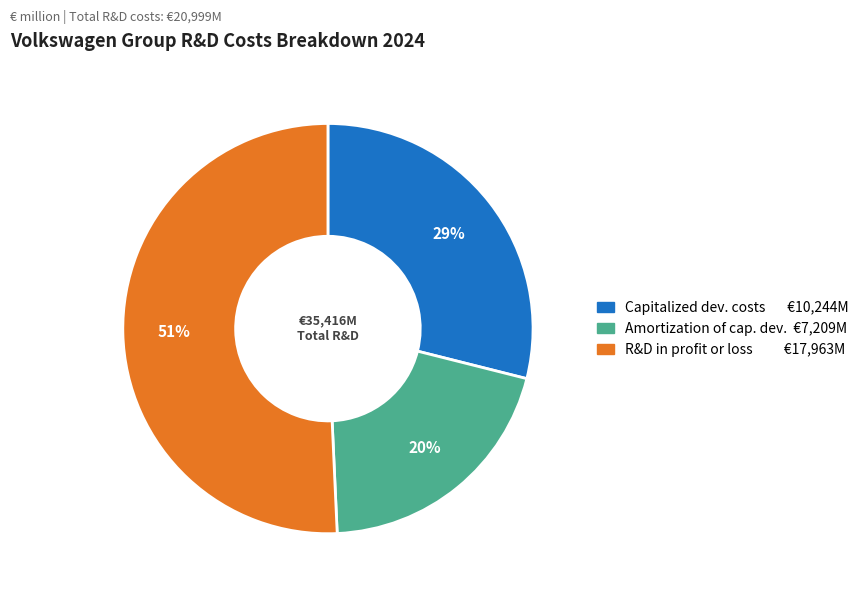

Is there any slice that represents more than half of the pie?

Yes